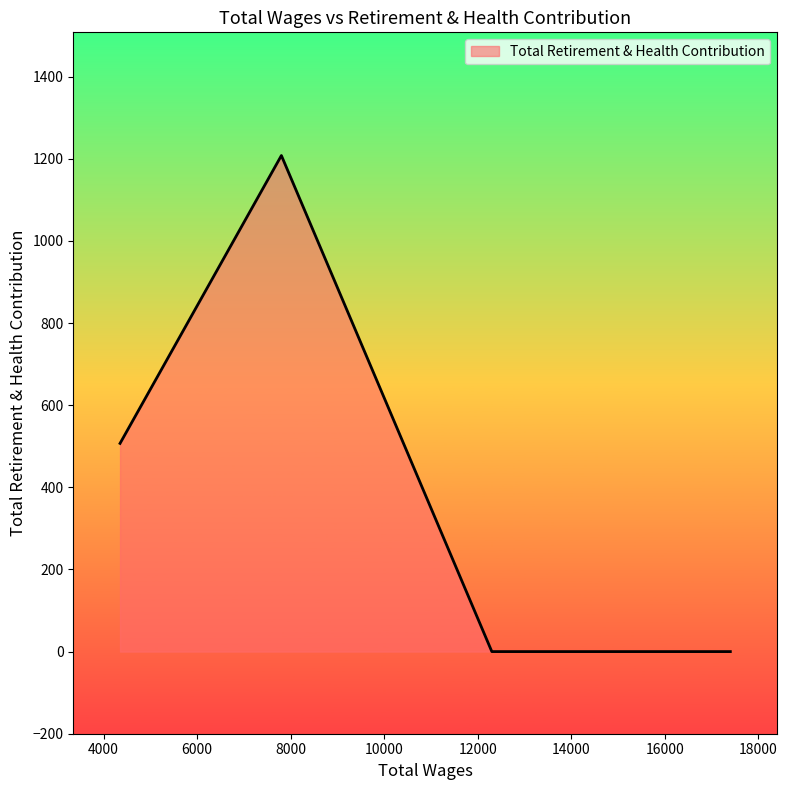

What is the greatest value displayed?

1208